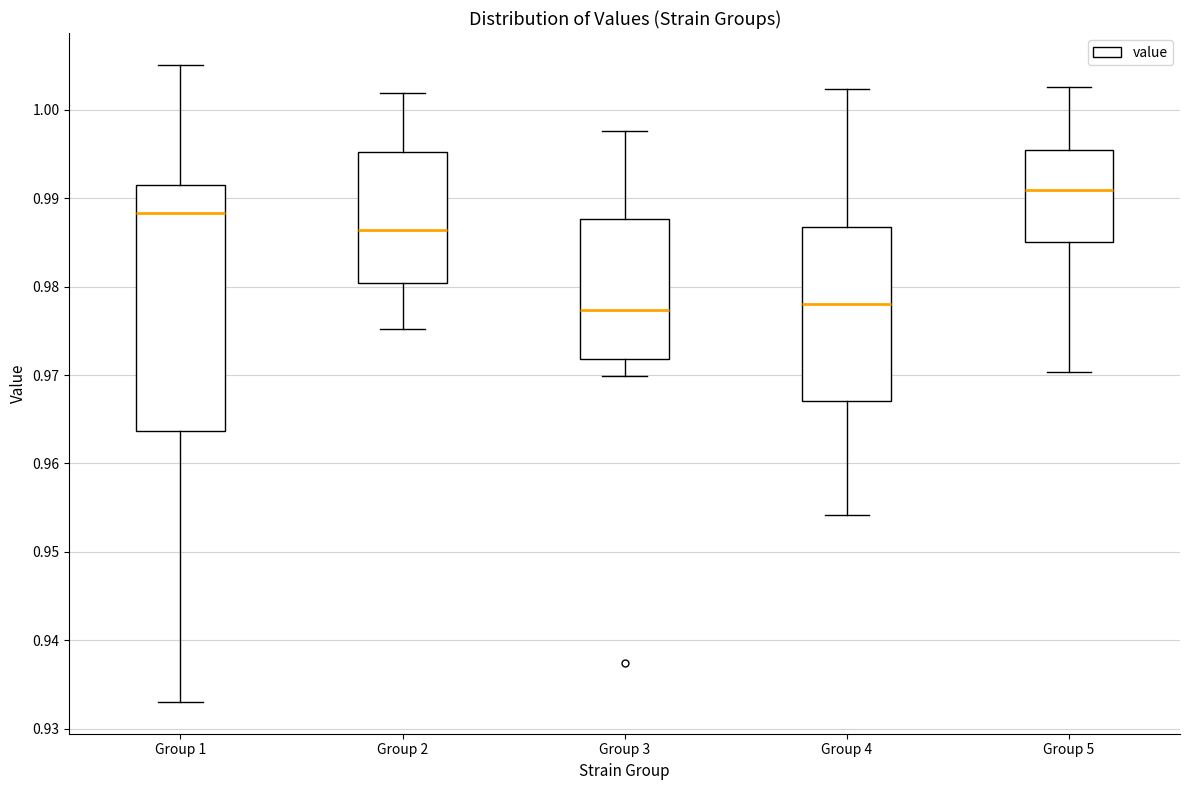

Which box is the tallest, from its lower edge to its upper edge?

Group 1